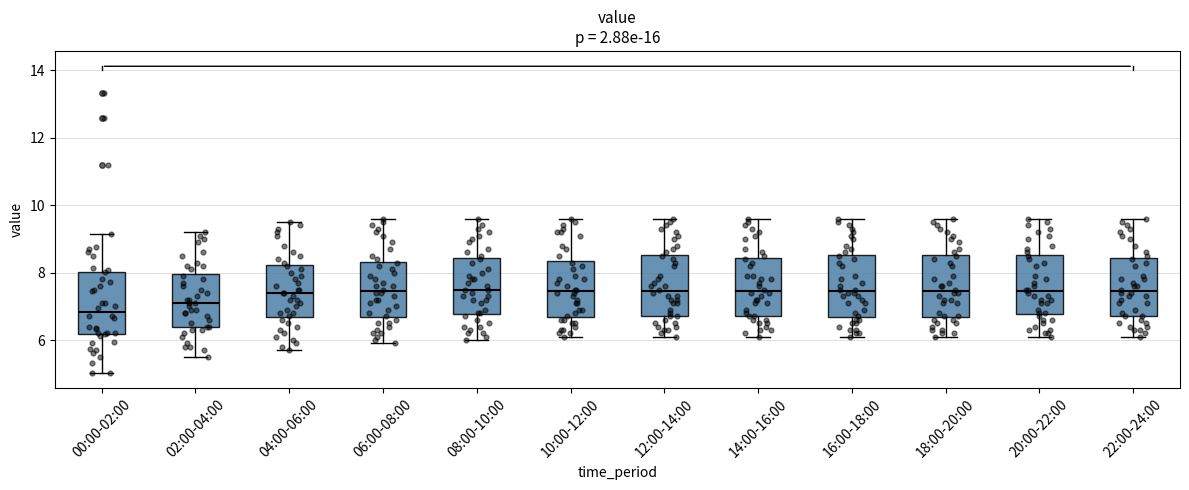

Where is the lower edge of the box for 16:00-18:00 on the y-axis? The values are not printed on the chart, so give them approximately, as read against the axis.

6.6